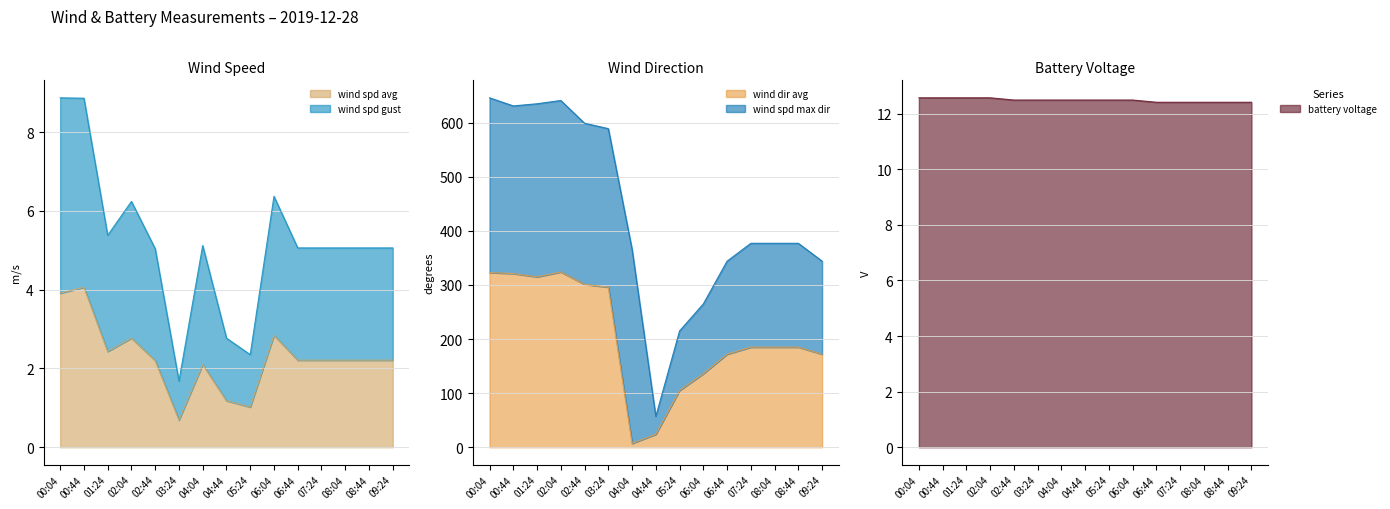

At 04:04, list the series in order from smallest to largest.

wind_spd_avg, wind_spd_gust, battery_voltage